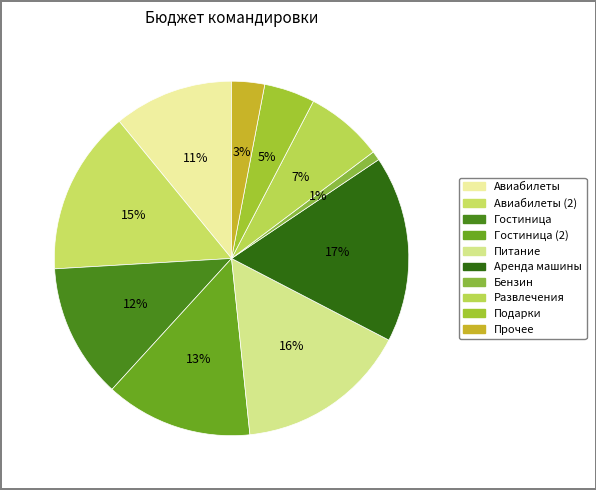

How many segments does this pie chart have?

10